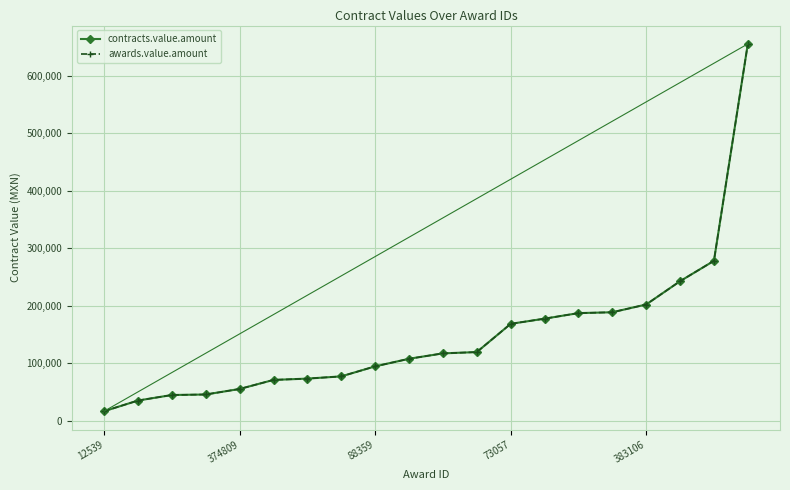

Which series has the largest range (max minus min)?

contracts.value.amount